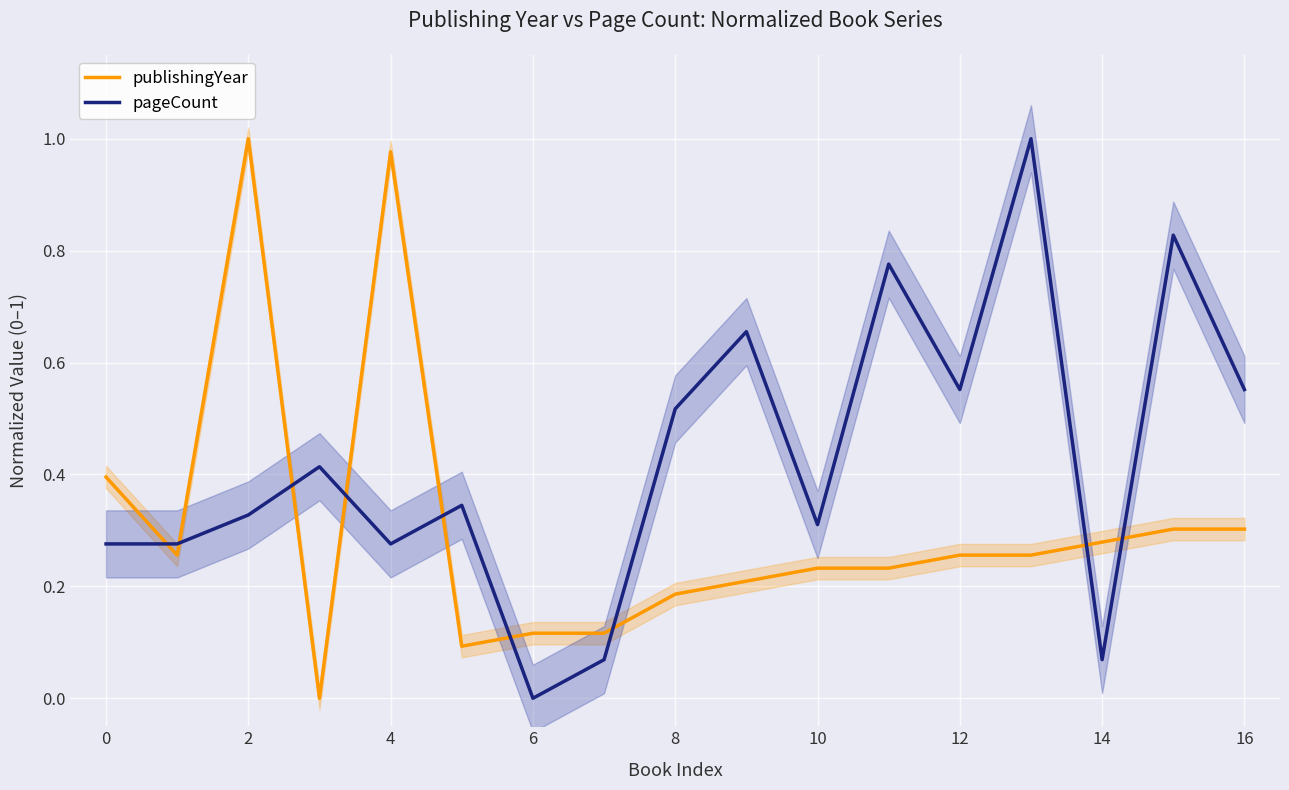

The value of publishingYear at 14 is 0.1. True or false?

False